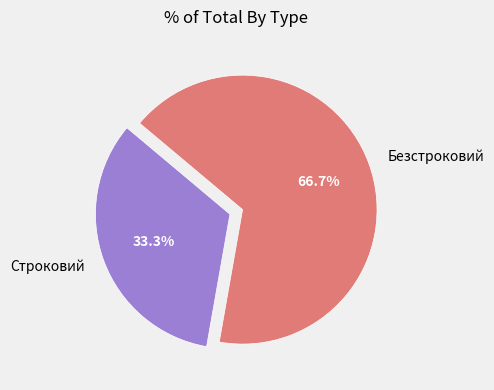

Does Безстроковий represent more than half of the total?

Yes